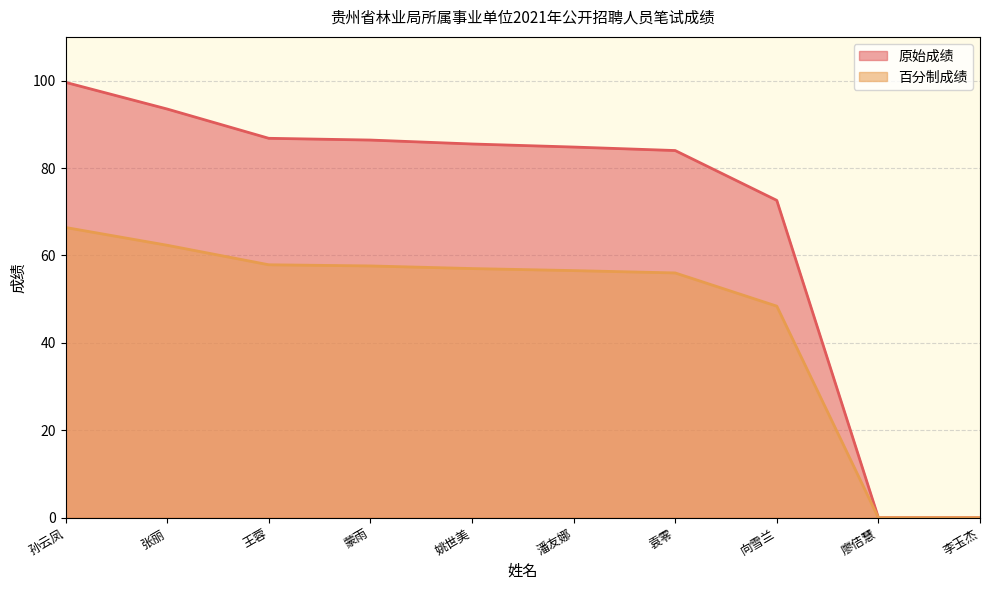

What is the value of the 百分制成绩 point at the 4th from the left?

57.6